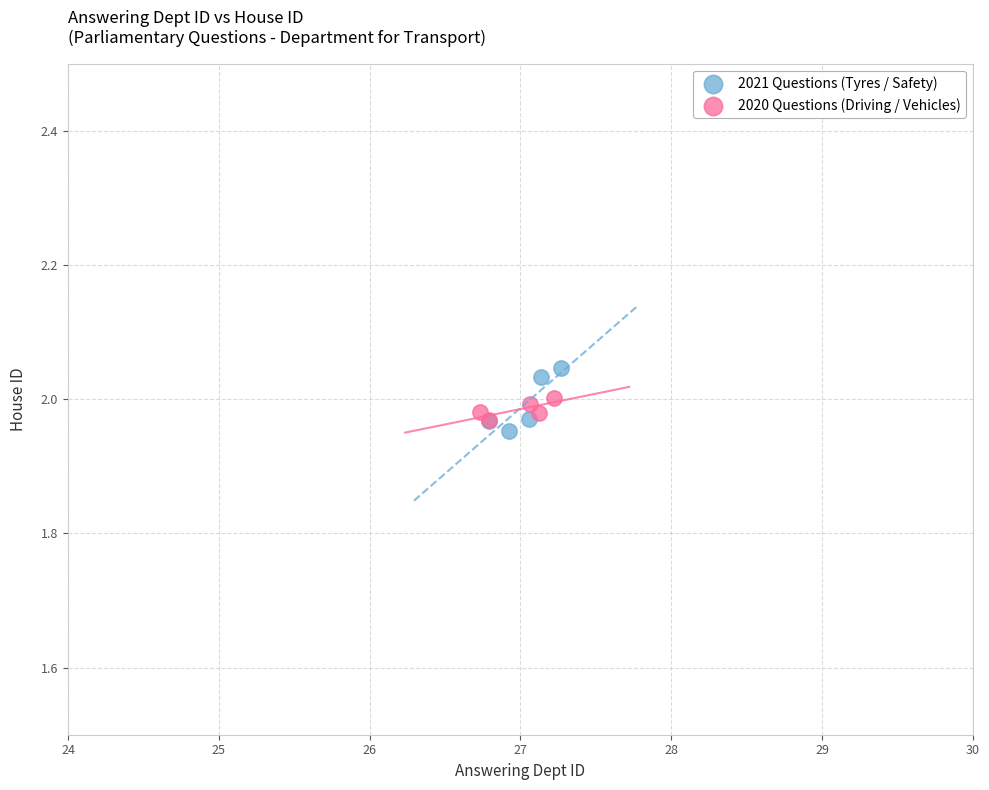

Which series has the widest spread of Y values?

2021 Questions (Tyres / Safety)